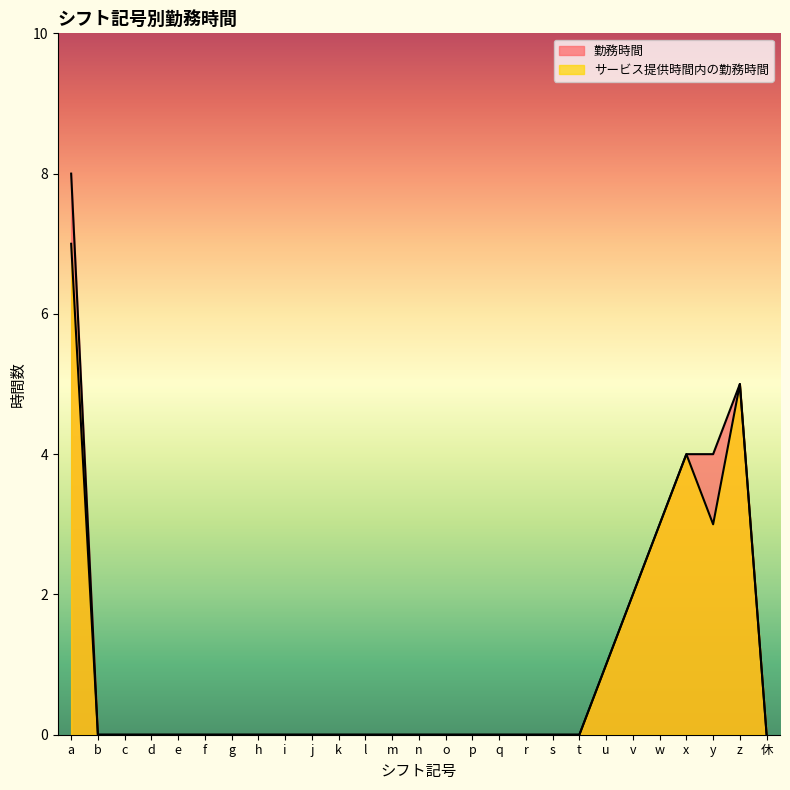

How many data points in 勤務時間 are above 0?

7